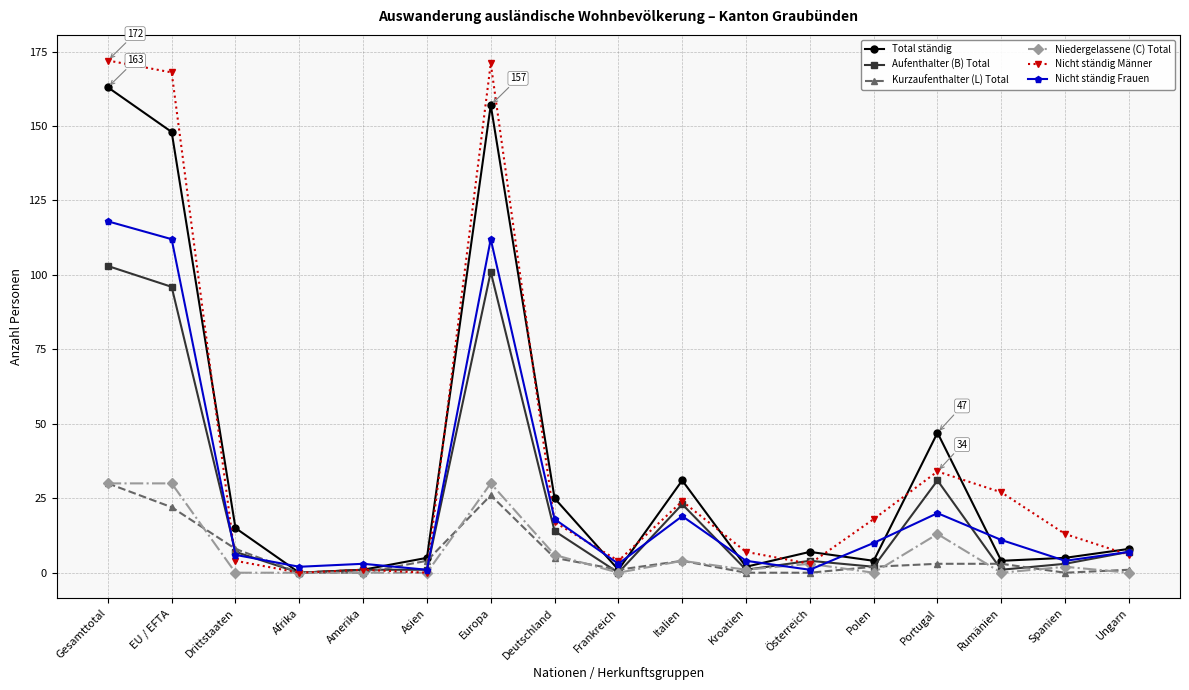

What is the average value of the Total ständig series?

37